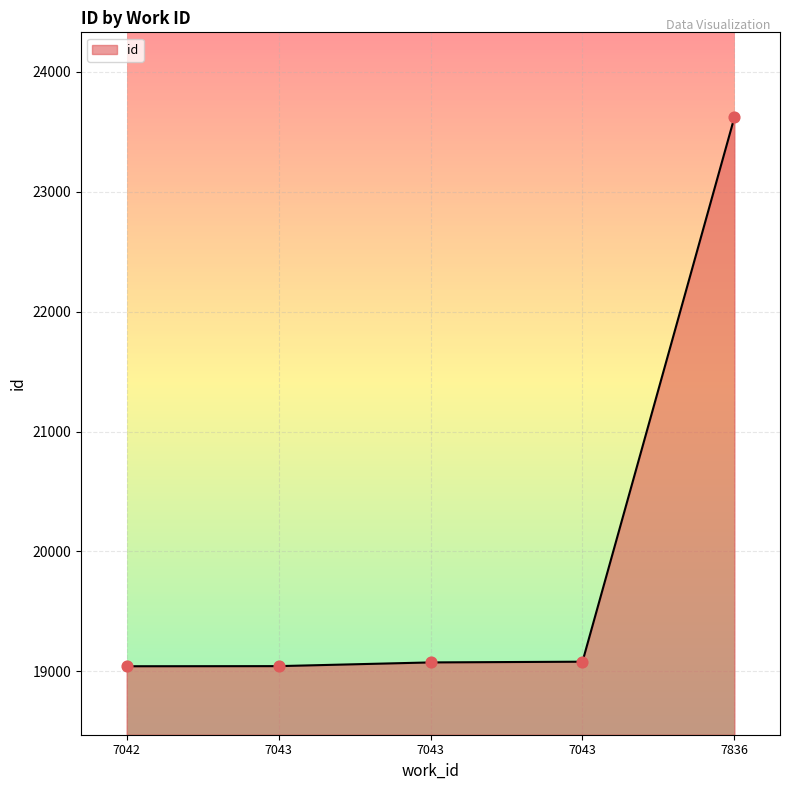

Approximately how many times larger is the value at 7043 compared to 7043?

1.0